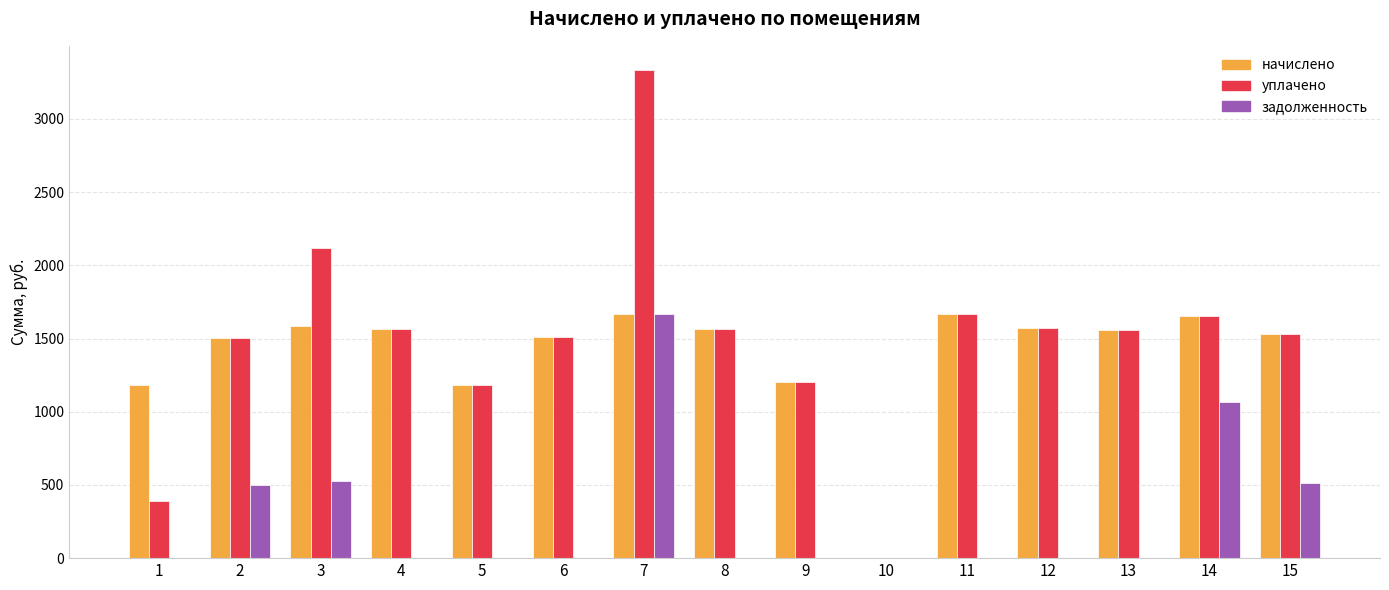

What value does the уплачено series have at 9?

1205.6